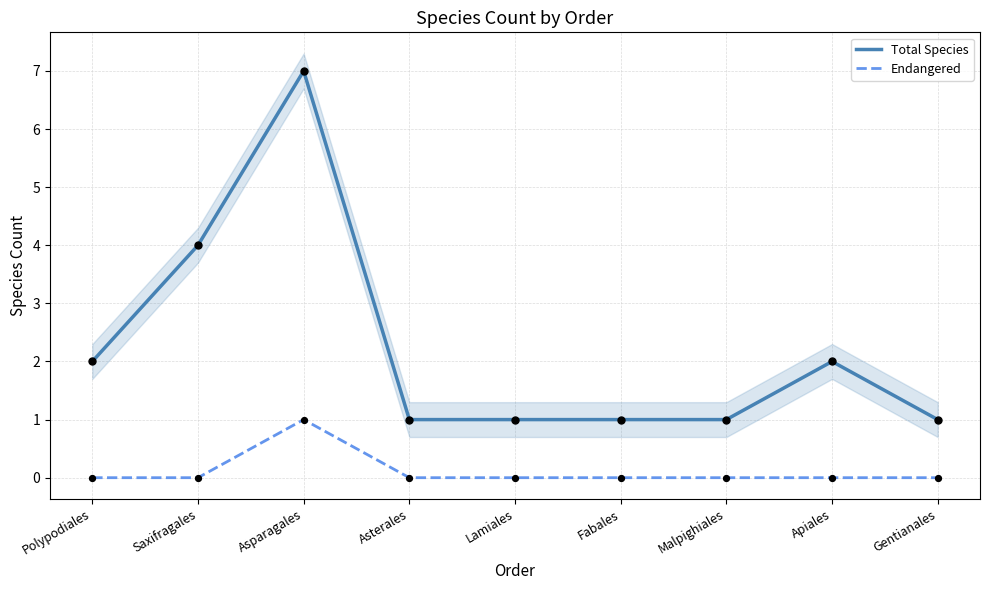

At which category is the sum across all series the highest?

Asparagales